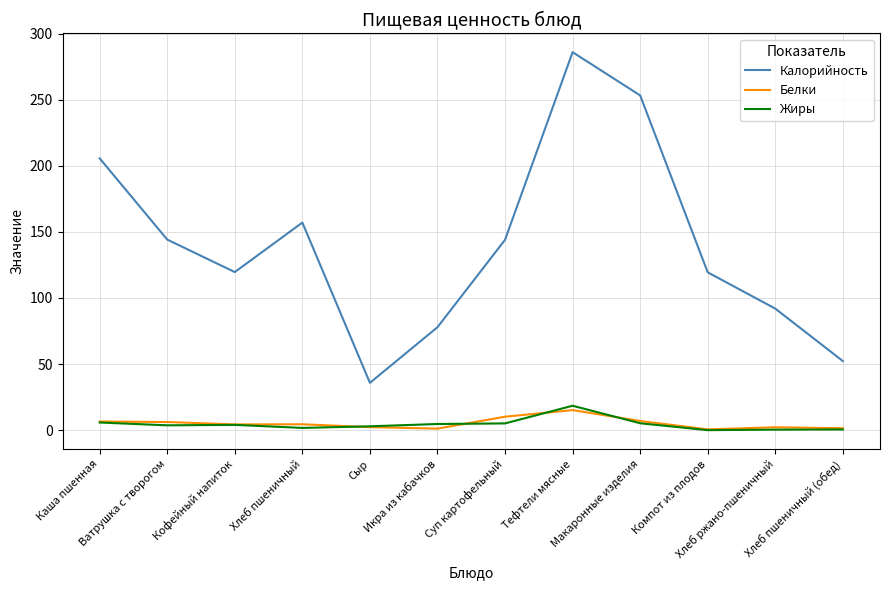

Is this an area chart (filled region under the line)?

No